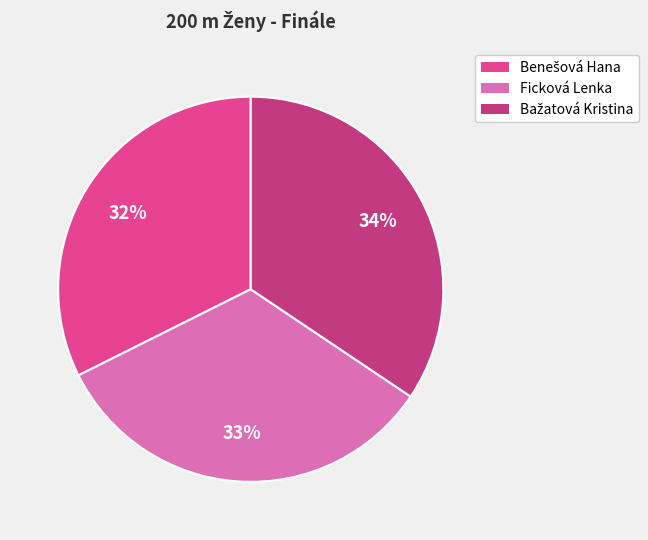

To the nearest percent, what portion does Ficková Lenka represent?

33%